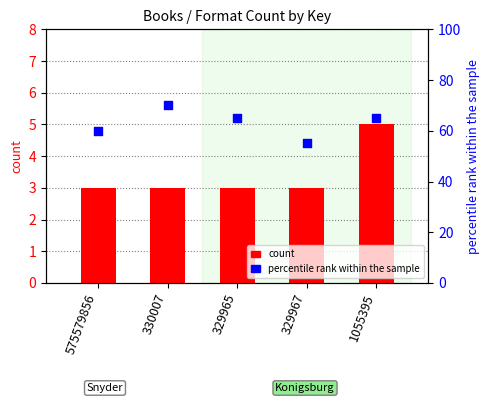

What is the total value across all series at 329965?

68